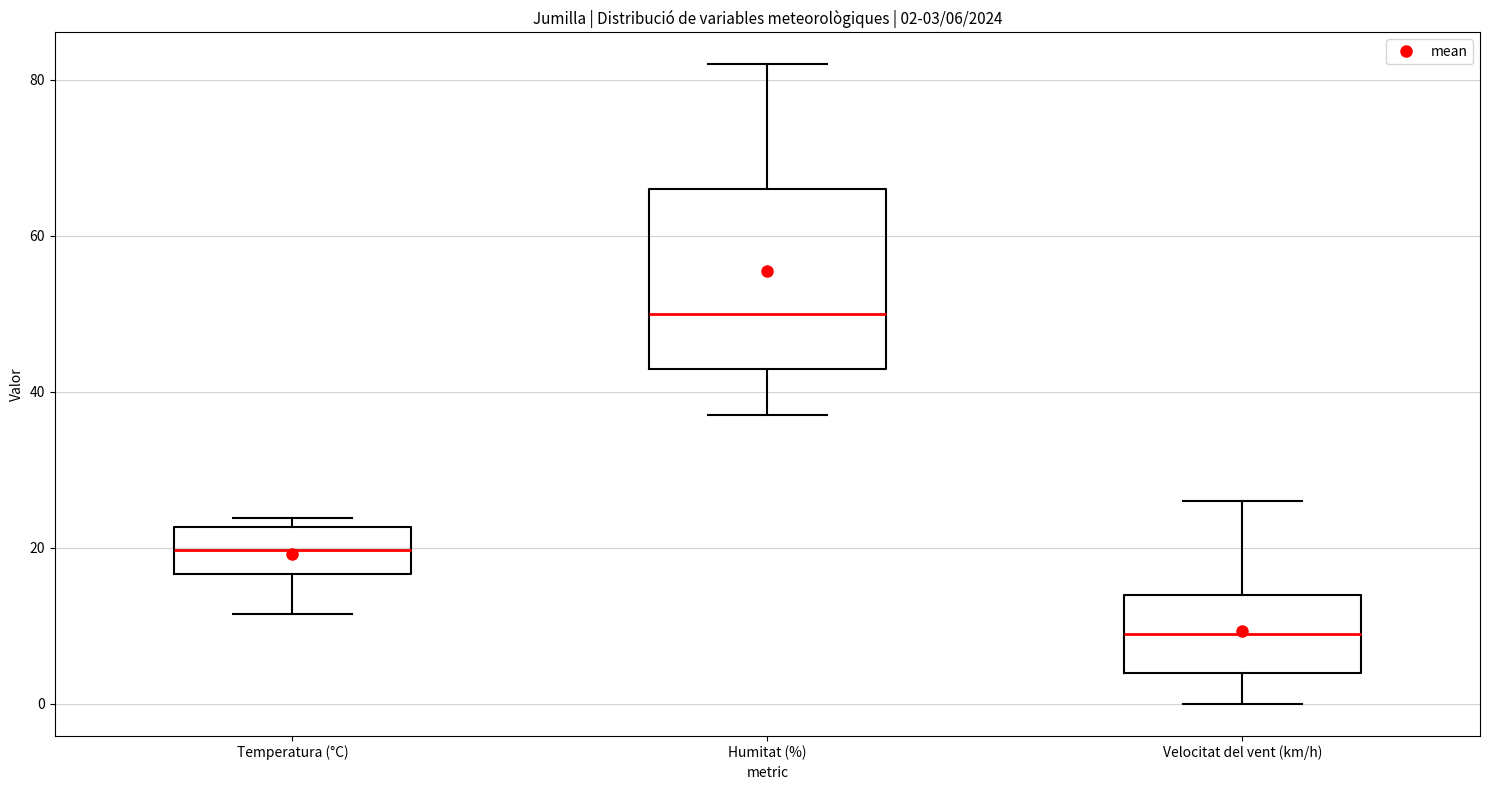

Comparing the boxes themselves (not the whiskers), which one is the tallest?

Humitat (%)